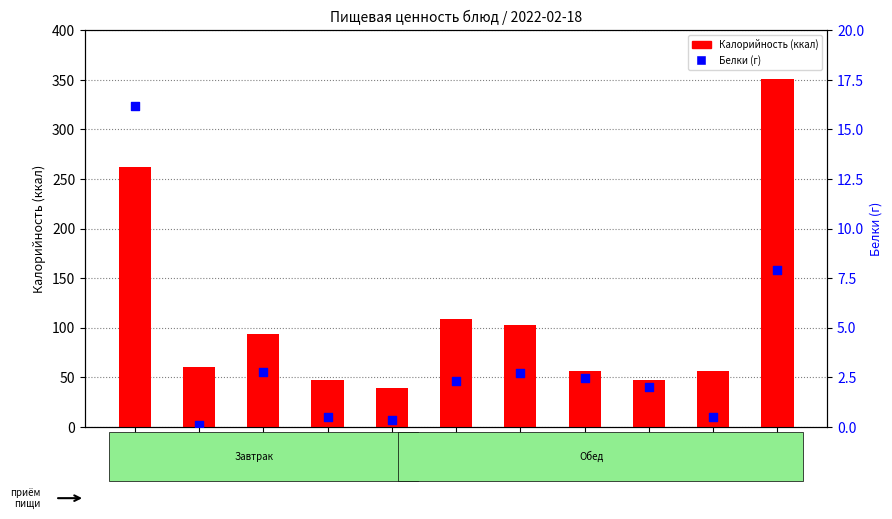

Which series has the largest total across all categories?

Калорийность